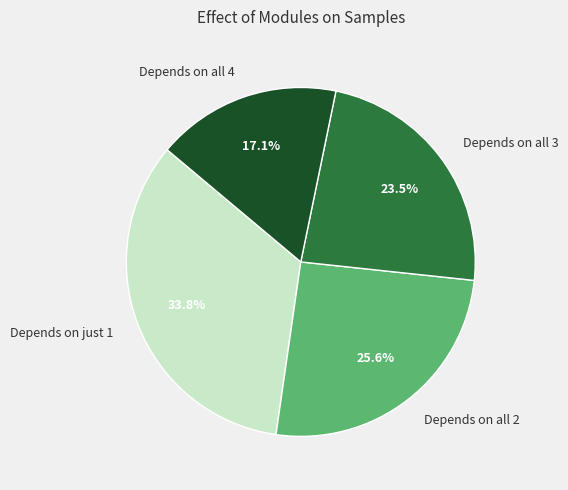

What is the largest slice in the pie chart?

Depends on just 1